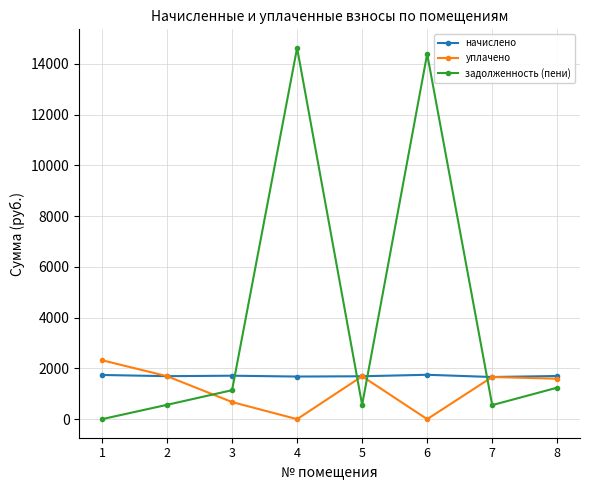

Does the chart display data point markers on the line(s)?

Yes